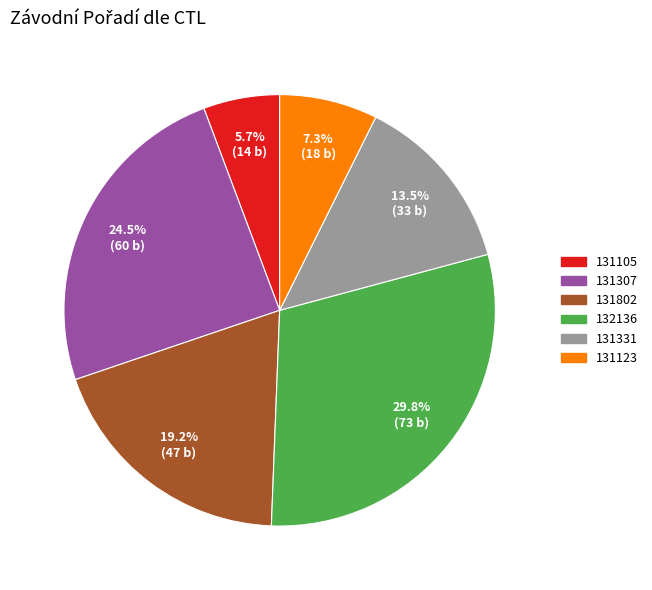

To the nearest percent, what is the difference between the 131105 and 131331 slice percentages?

8%